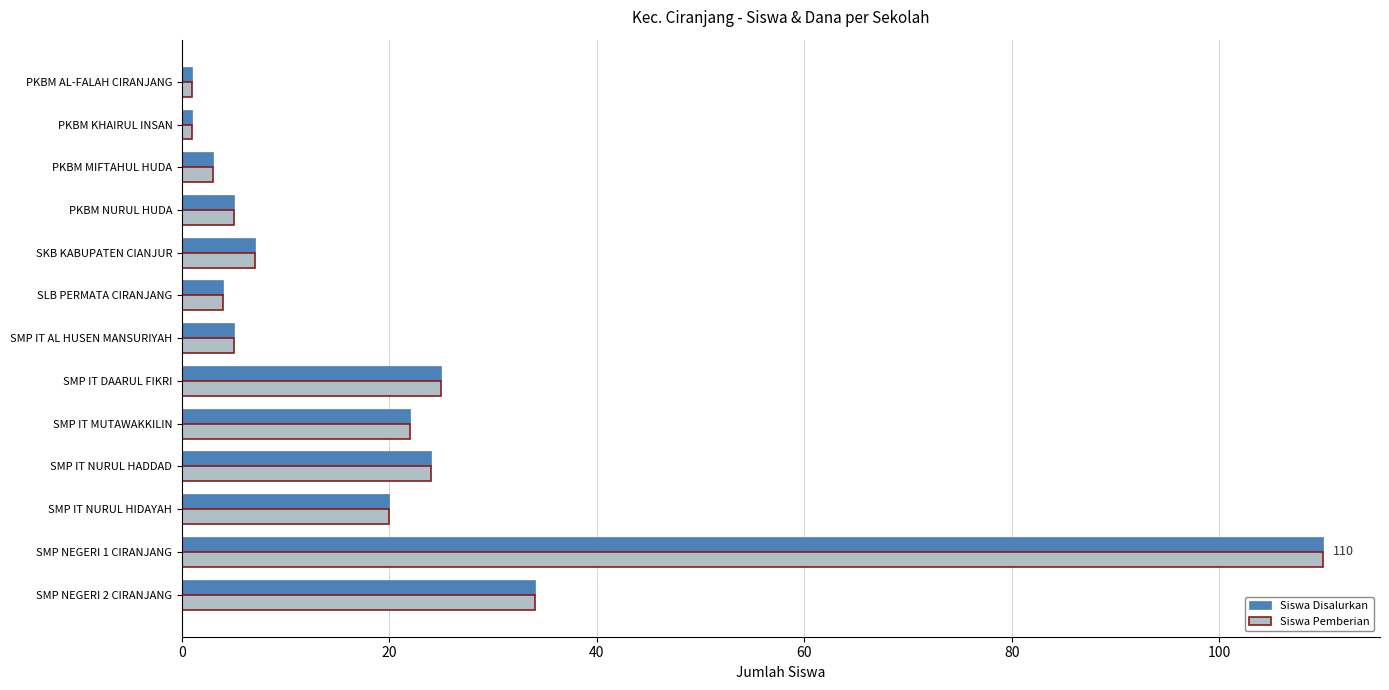

What is the average value of the Siswa Pemberian series?

20